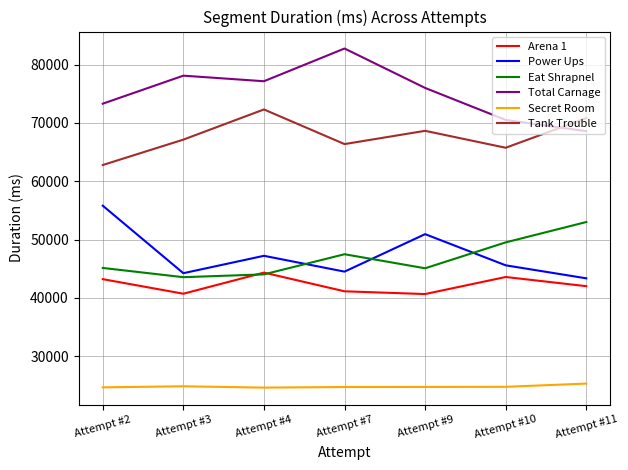

How many distinct data groups are displayed?

6